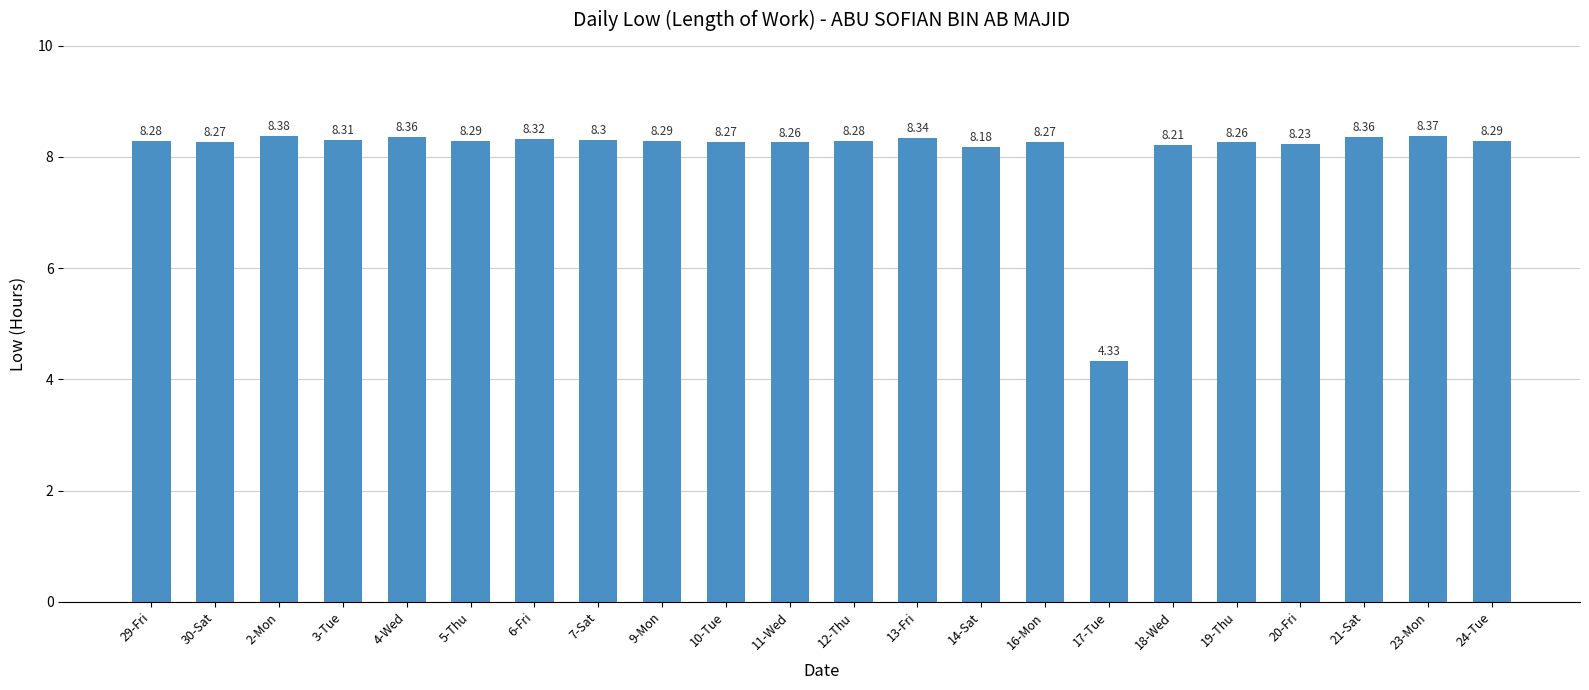

Are the bars grouped side by side (vs. stacked)?

No